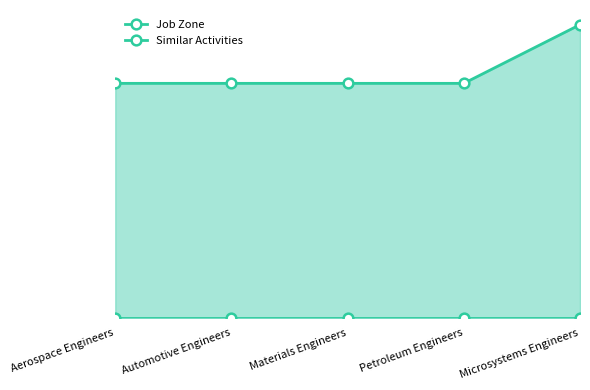

Rank the series at Microsystems Engineers from highest to lowest value.

Job Zone, Similar Activities